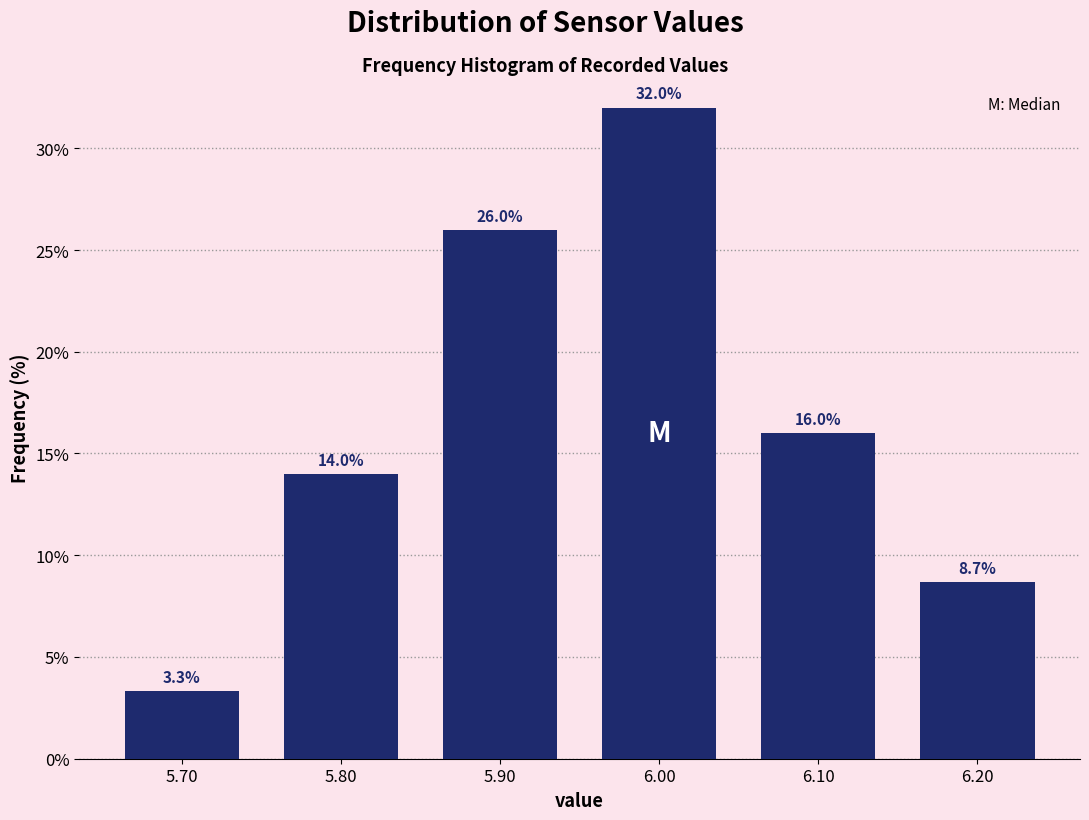

Reading left to right, transcribe this chart: for each bar, give the range it covers on the x-axis and its height.

5.65 to 5.75: 3.3
5.75 to 5.85: 14.0
5.85 to 5.95: 26.0
5.95 to 6.05: 32.0
6.05 to 6.15: 16.0
6.15 to 6.25: 8.7